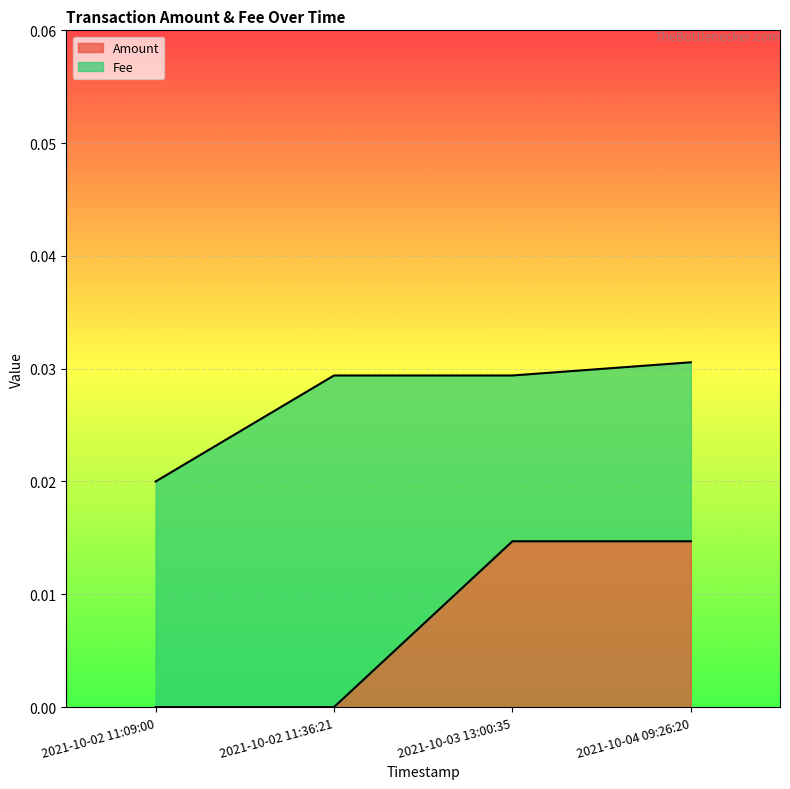

Rank the categories by value from highest to lowest.

2021-10-03 13:00:35, 2021-10-04 09:26:20, 2021-10-02 11:09:00, 2021-10-02 11:36:21